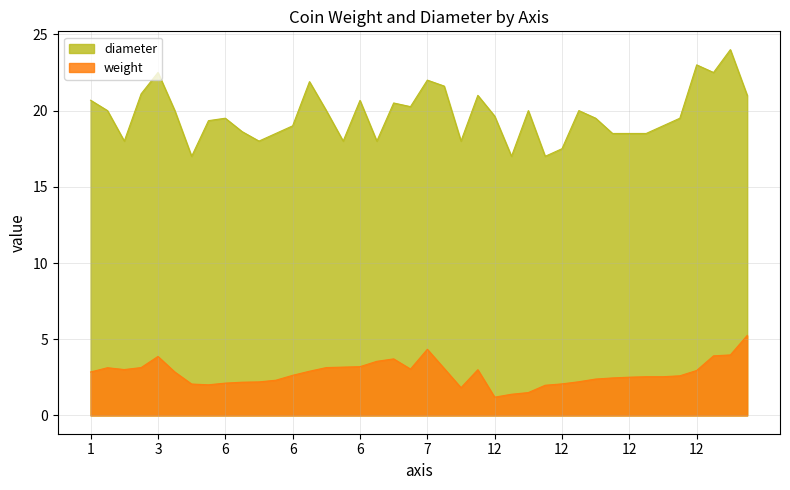

Does the chart display data point markers on the line(s)?

No